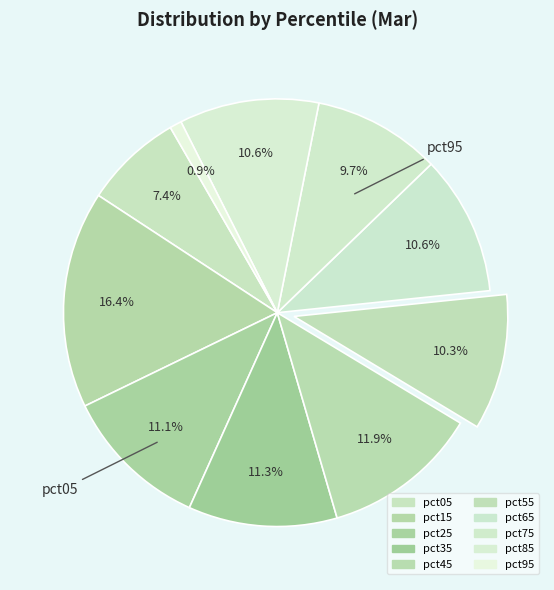

To the nearest percent, what portion does pct05 represent?

7%